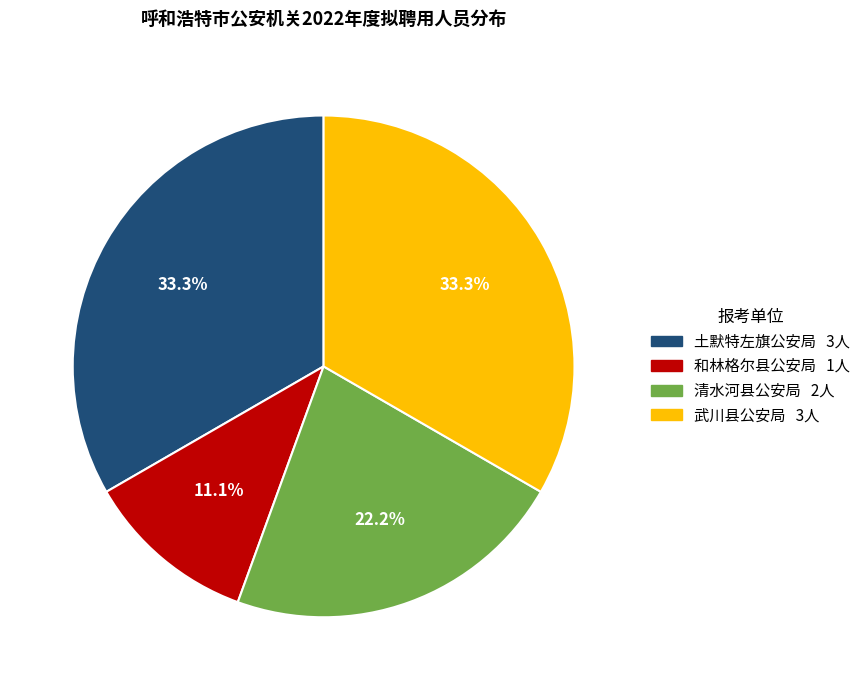

To the nearest percent, what is the average slice percentage?

25%